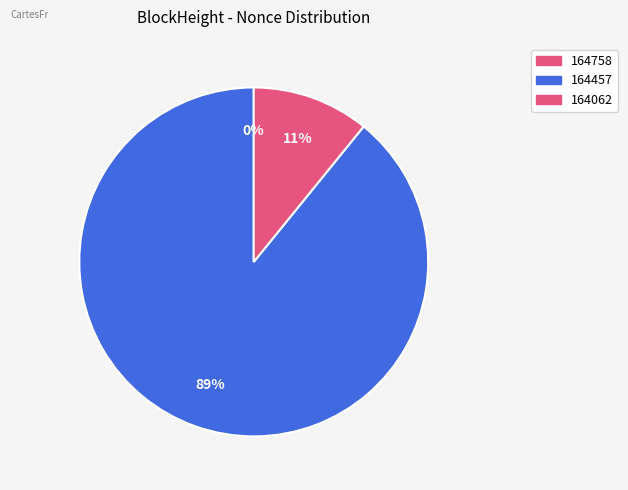

What percentage do 164062 and 164758 together represent?

10.9%